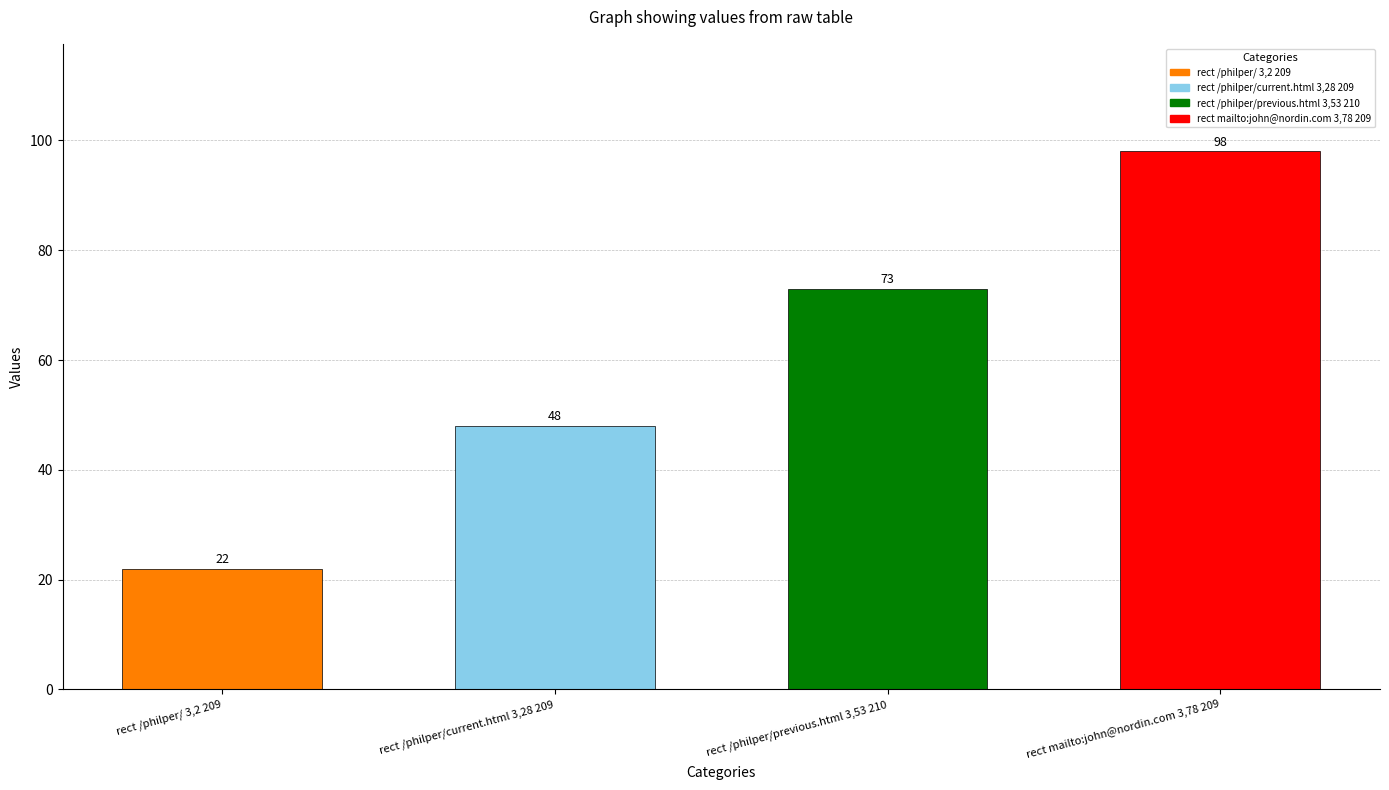

List the labels in order of value, largest first.

rect mailto:john@nordin.com 3,78 209, rect /philper/previous.html 3,53 210, rect /philper/current.html 3,28 209, rect /philper/ 3,2 209